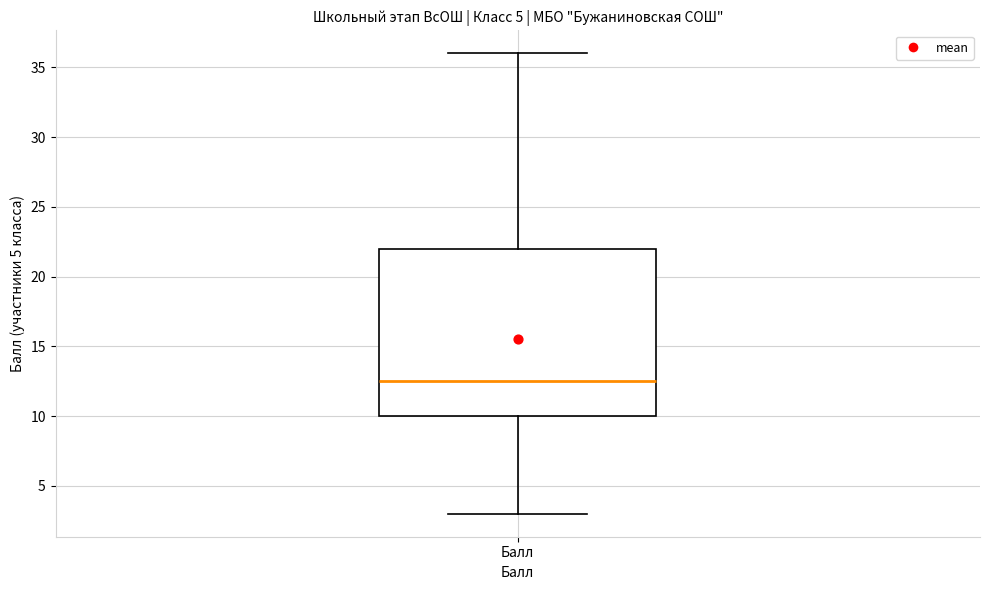

Read this box plot against the y-axis: the position of the median line, the range covered by the box, and the ends of both whiskers. The values are not printed on the chart, so give them approximately, as read against the axis.

median 12.5, box 10.0 to 22.0, whiskers 3.0 to 36.0